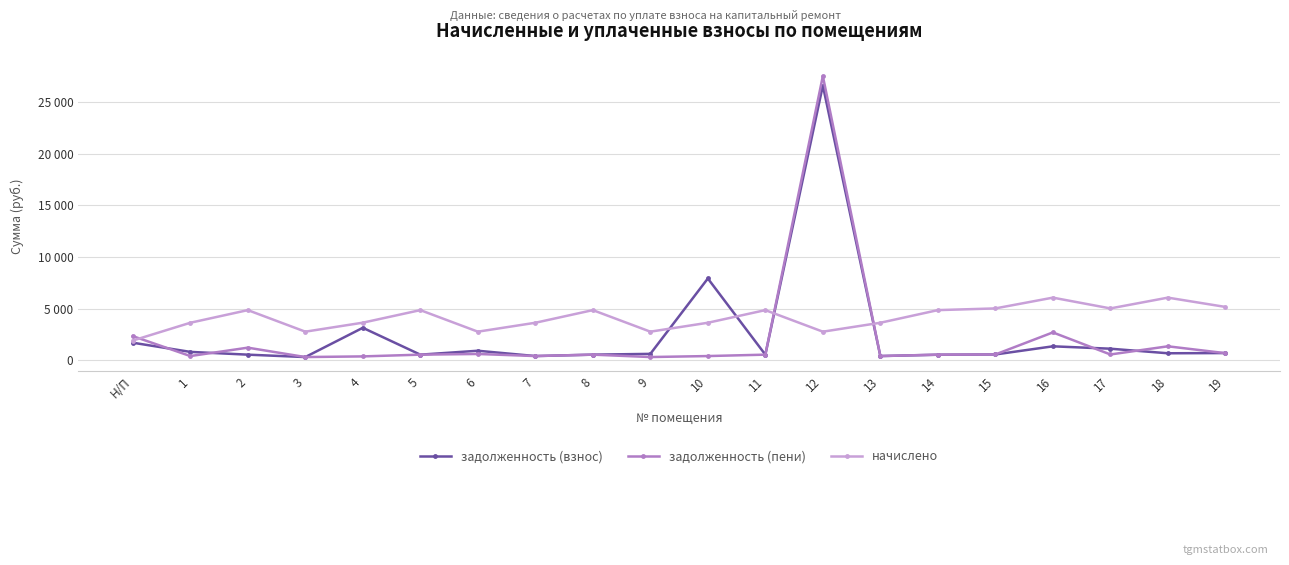

True or false: задолженность (пени) has a value of 609.5 at 10.

False